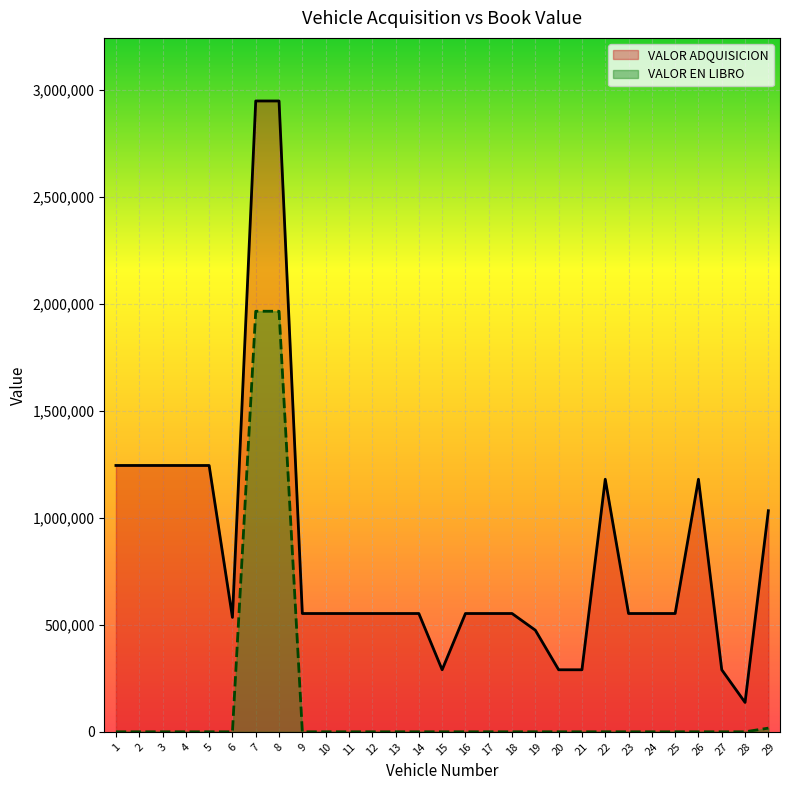

True or false: VALOR EN LIBRO and VALOR ADQUISICION cross at least once.

False